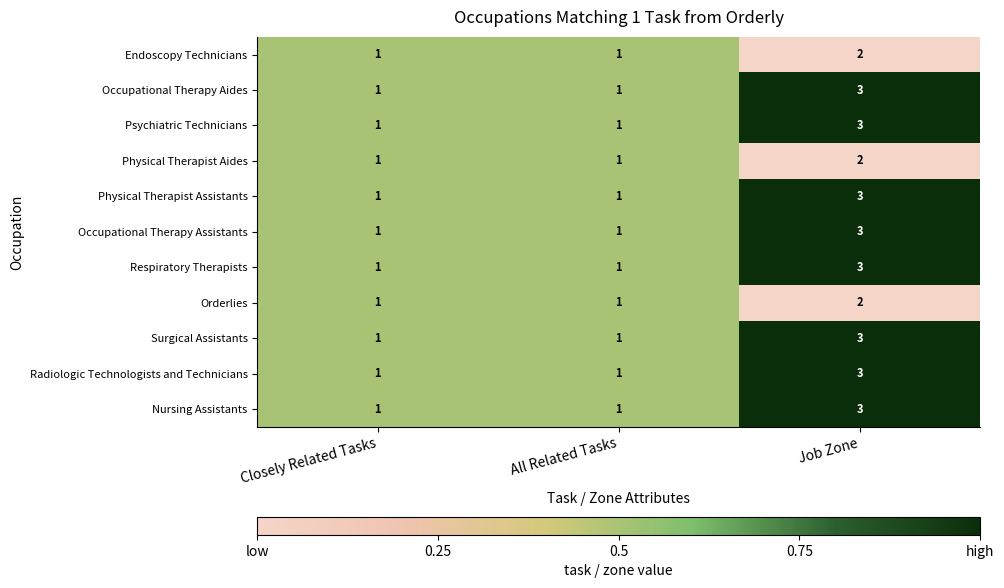

Is it true that Occupational Therapy Aides equals 0 at All Related Tasks?

False